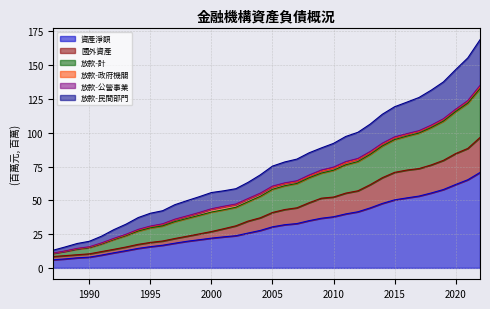

Does the chart have visible grid lines?

Yes